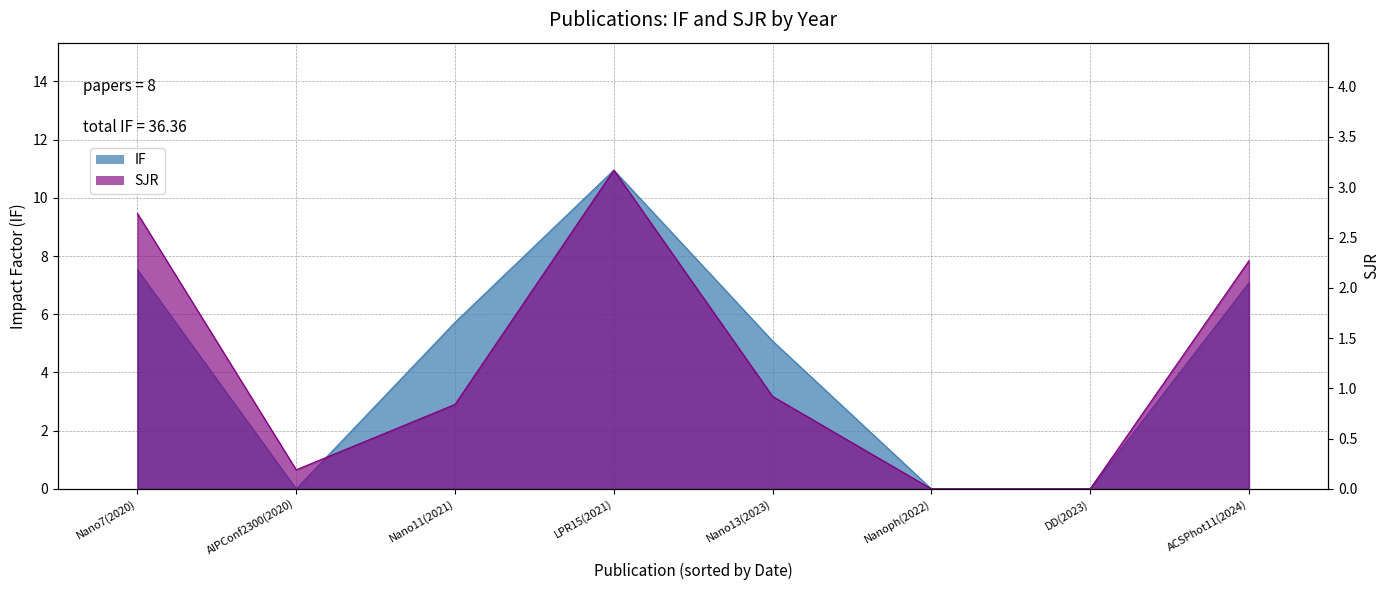

Is it true that SJR equals 2.3 at ACSPhot11(2024)?

True